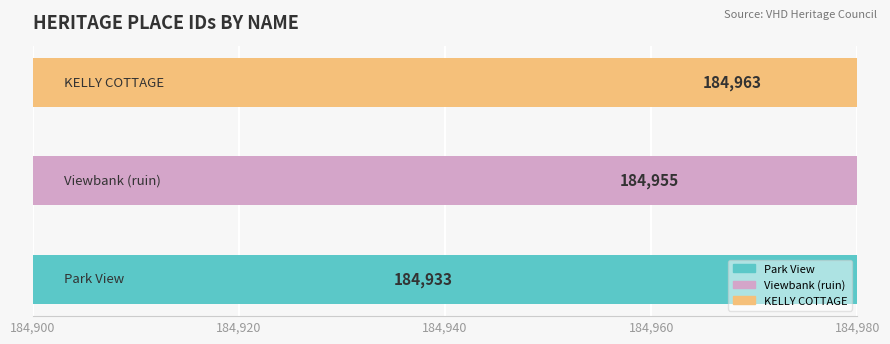

What is the value of the 2nd bar from the left?

184955